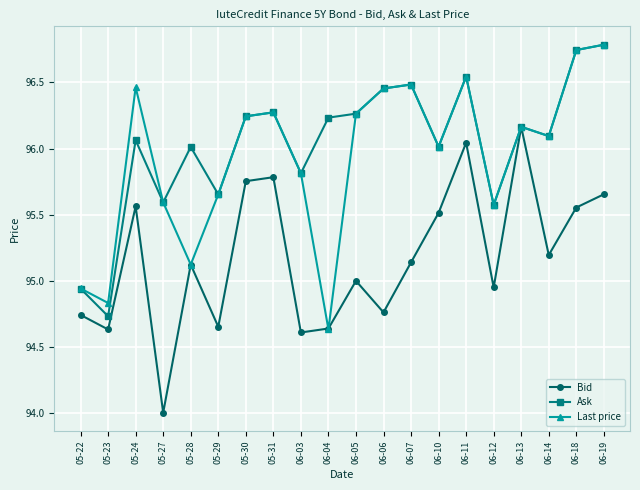

Which series has the largest total across all categories?

Ask